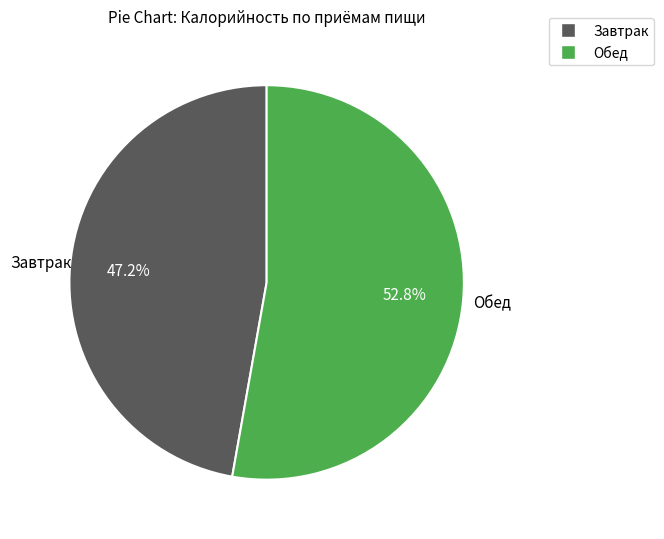

True or false: Обед accounts for 60% of the total.

False